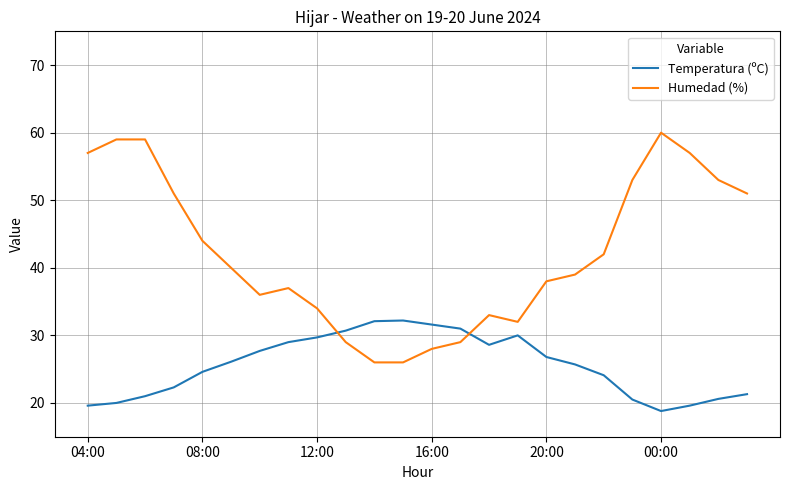

Rank the series by their maximum value, from highest to lowest.

Humedad (%), Temperatura (ºC)